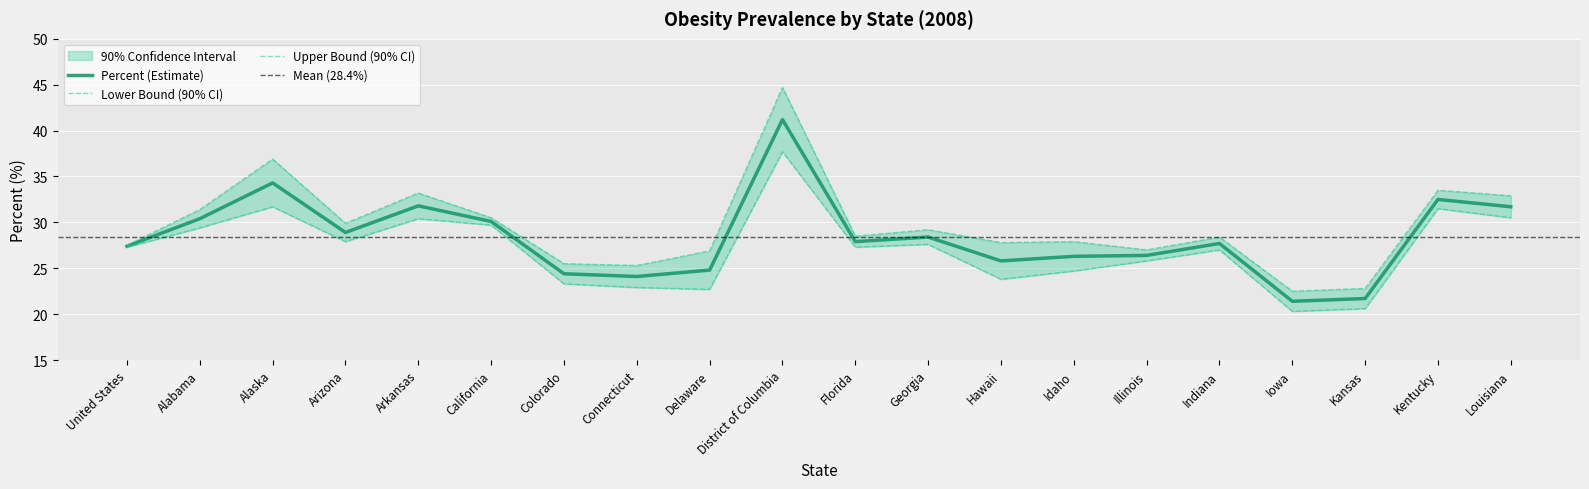

What position from the right is Connecticut?

13